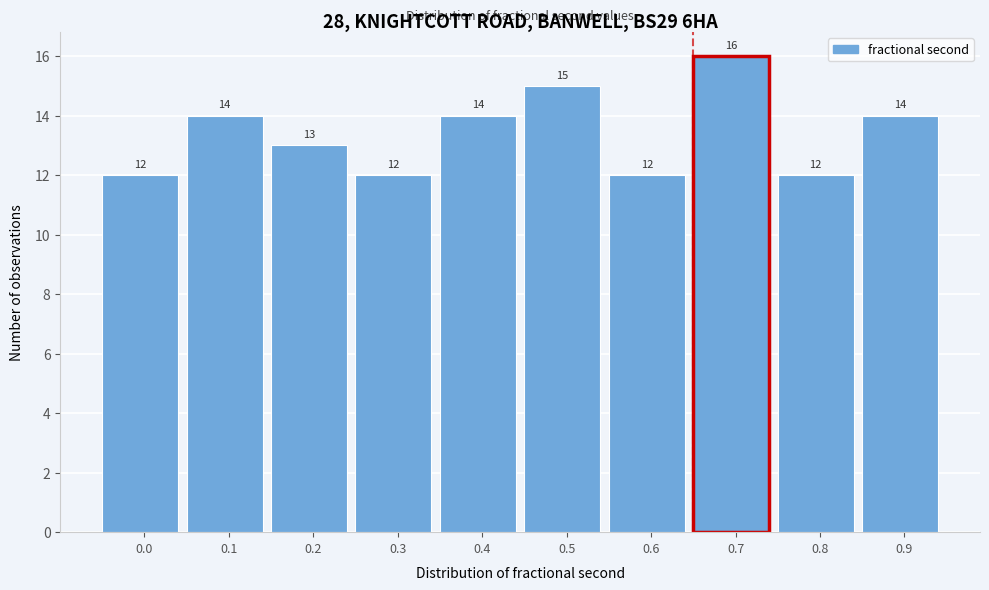

Reading left to right, list all the values displayed in this chart.

12	14	13	12	14	15	12	16	12	14